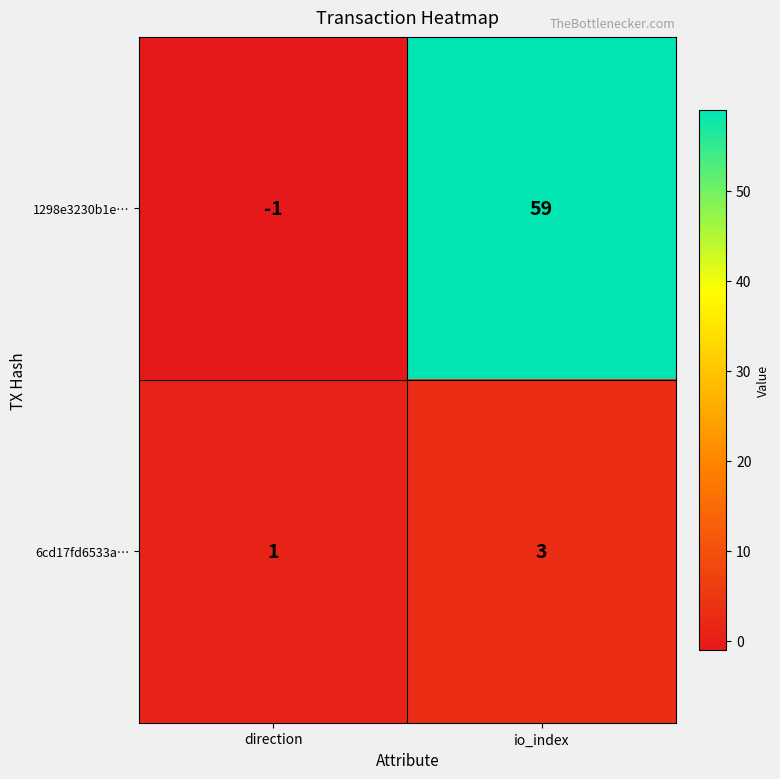

Read the 6cd17fd6533a… value at io_index.

3